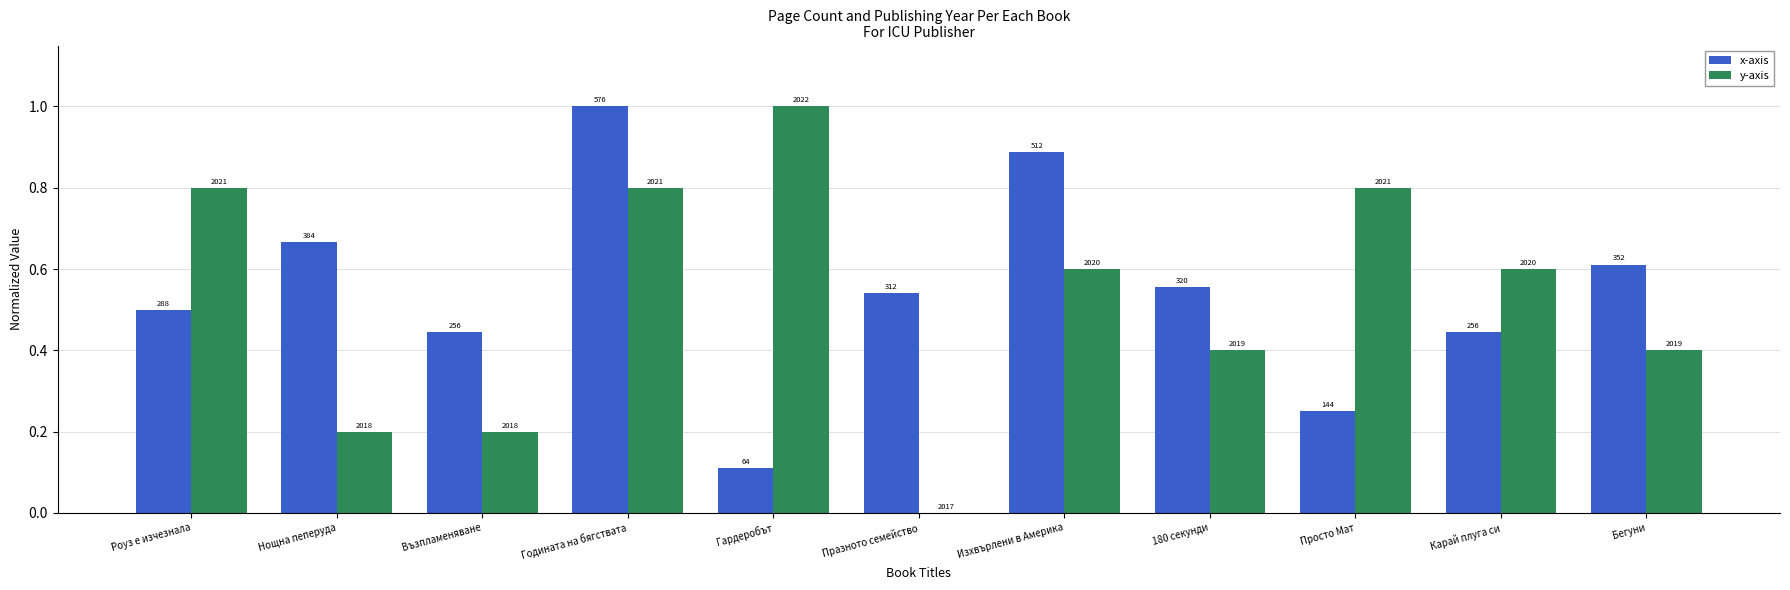

Are the bars horizontal?

No